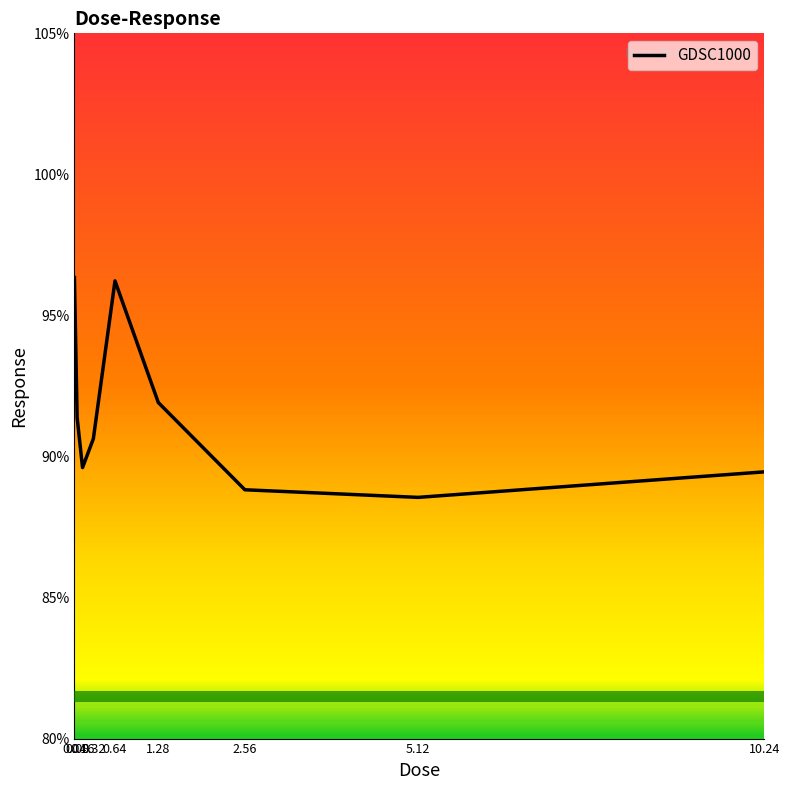

How many values are below 90?

4